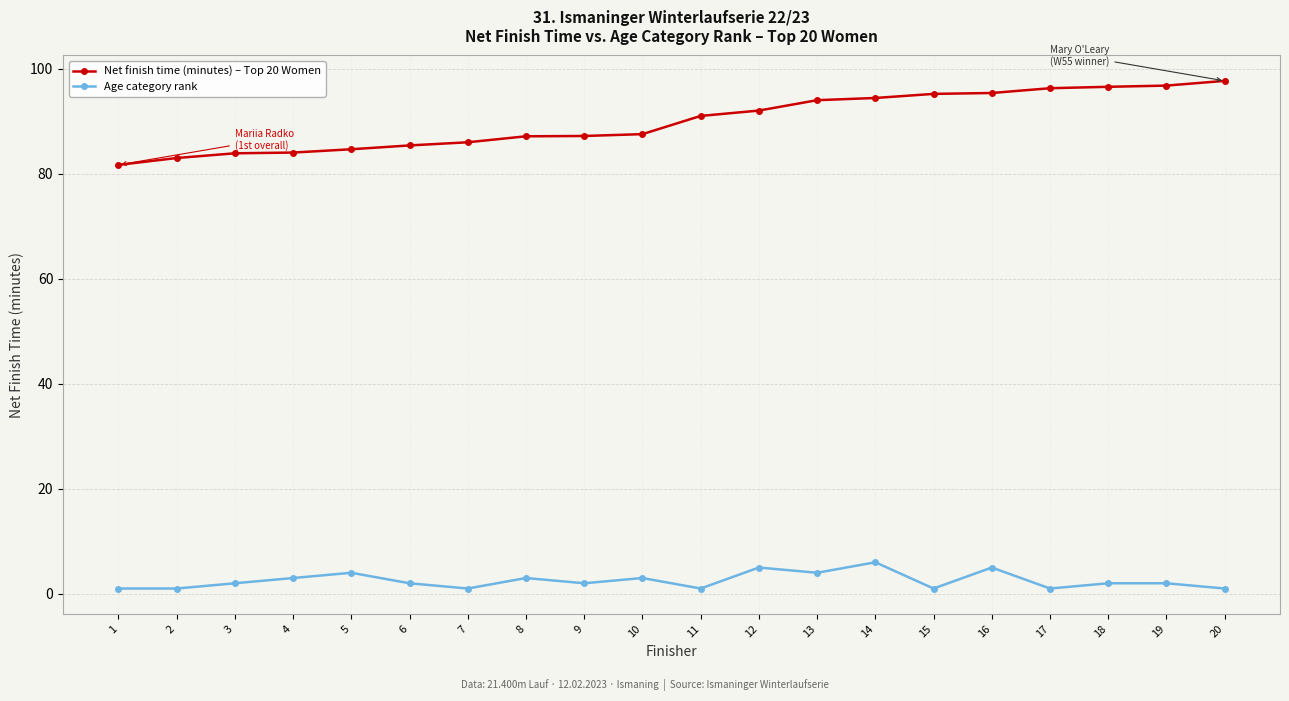

How many data points in Net finish time (minutes) – Top 20 Women are less than 91?

10